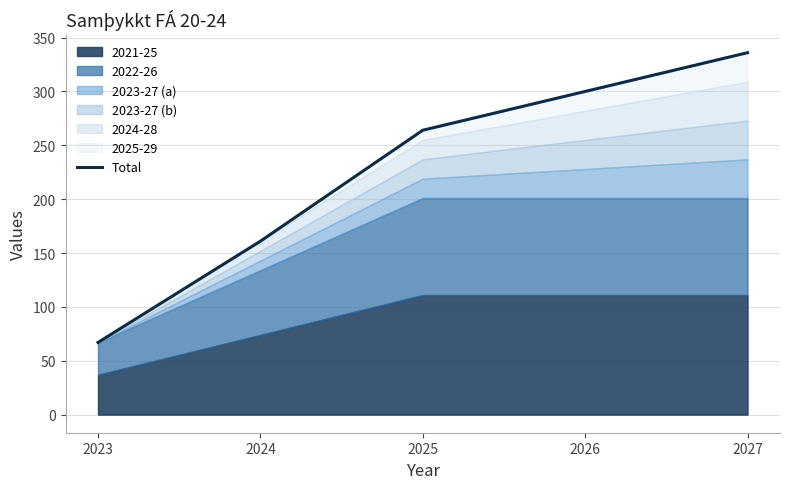

Reading left to right, transcribe all the data shown in this chart.

67	161	264	300	336